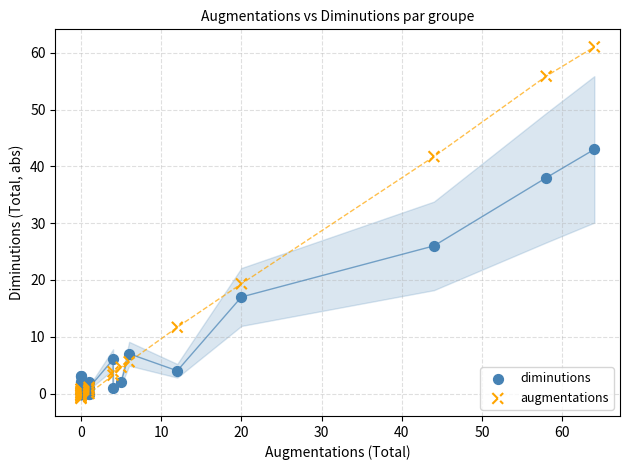

Which series has the largest Y range (max minus min)?

augmentations